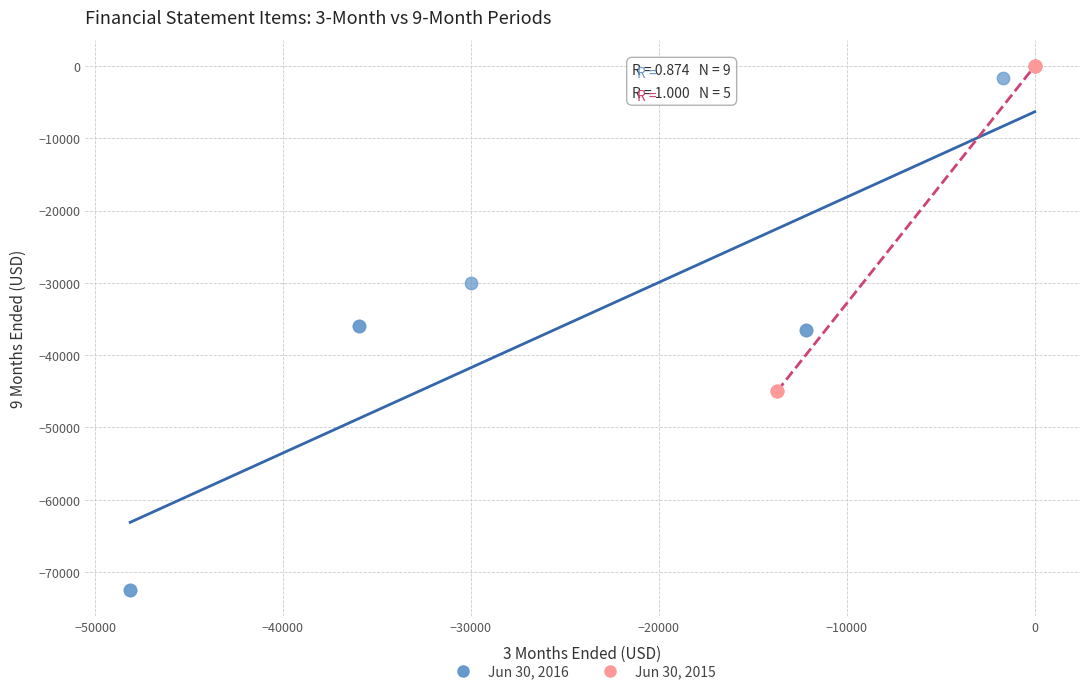

What are all the series names shown in the legend?

Jun 30, 2016, Jun 30, 2015